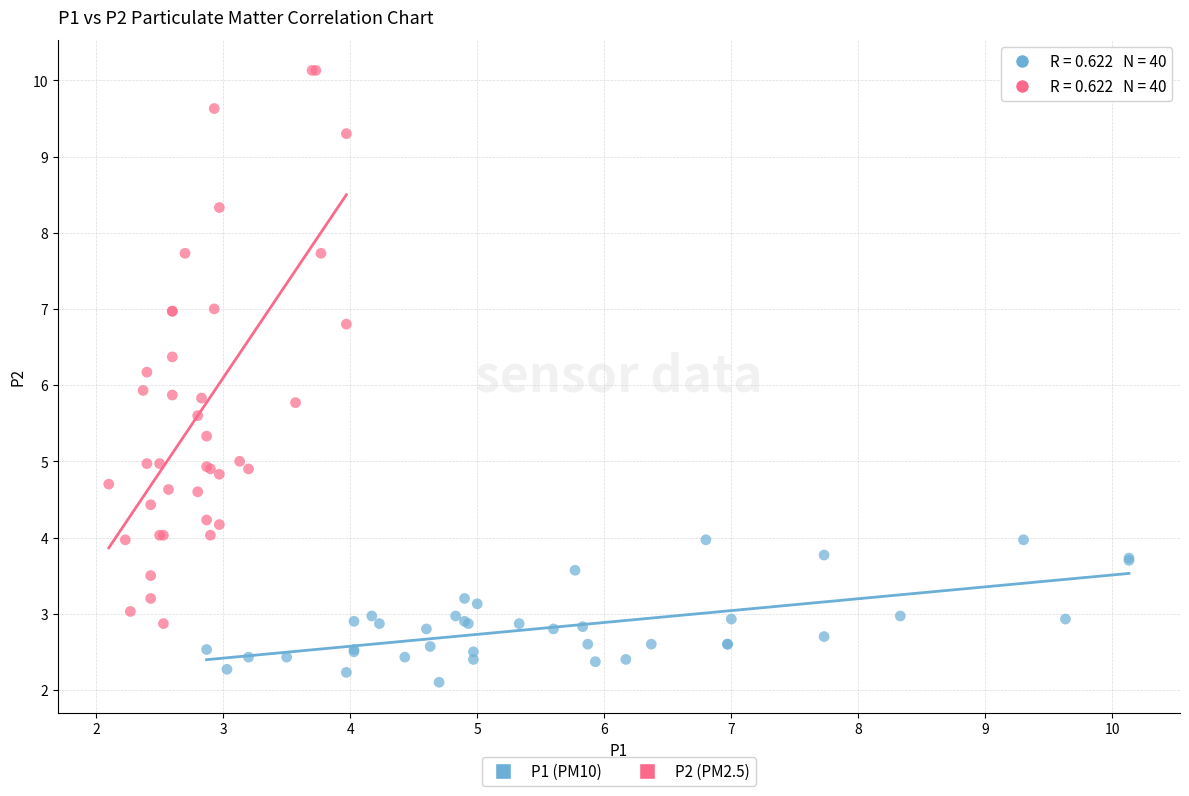

Which series has the largest Y range (max minus min)?

P2 (PM2.5)